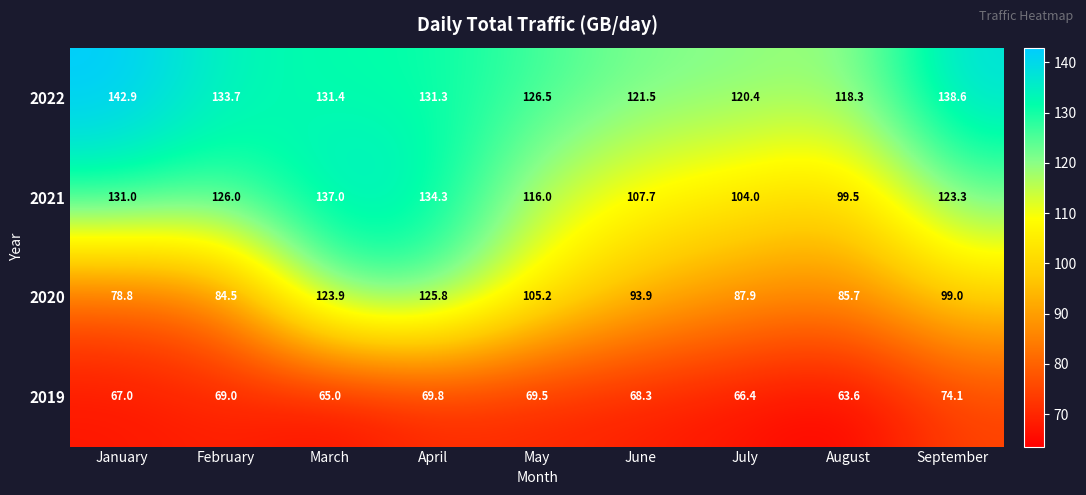

At which label is 2021 closest to 118?

May